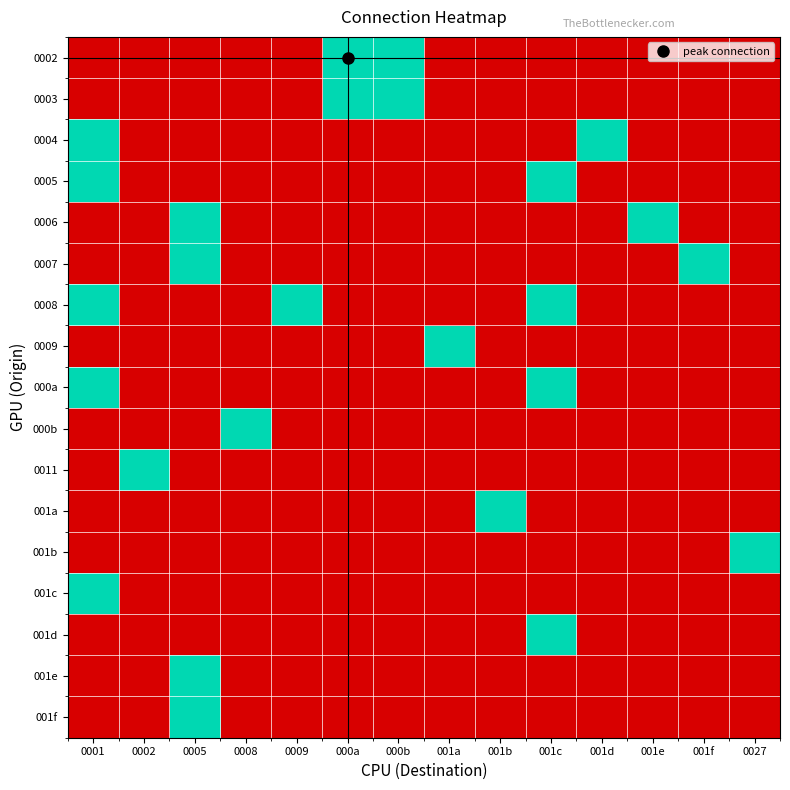

Reading left to right, extract all data points from this chart.

0002: 0001=0	0002=0	0005=0	0008=0	0009=0	000a=1	000b=1	001a=0	001b=0	001c=0	001d=0	001e=0	001f=0	0027=0
0003: 0001=0	0002=0	0005=0	0008=0	0009=0	000a=1	000b=1	001a=0	001b=0	001c=0	001d=0	001e=0	001f=0	0027=0
0004: 0001=1	0002=0	0005=0	0008=0	0009=0	000a=0	000b=0	001a=0	001b=0	001c=0	001d=1	001e=0	001f=0	0027=0
0005: 0001=1	0002=0	0005=0	0008=0	0009=0	000a=0	000b=0	001a=0	001b=0	001c=1	001d=0	001e=0	001f=0	0027=0
0006: 0001=0	0002=0	0005=1	0008=0	0009=0	000a=0	000b=0	001a=0	001b=0	001c=0	001d=0	001e=1	001f=0	0027=0
0007: 0001=0	0002=0	0005=1	0008=0	0009=0	000a=0	000b=0	001a=0	001b=0	001c=0	001d=0	001e=0	001f=1	0027=0
0008: 0001=1	0002=0	0005=0	0008=0	0009=1	000a=0	000b=0	001a=0	001b=0	001c=1	001d=0	001e=0	001f=0	0027=0
0009: 0001=0	0002=0	0005=0	0008=0	0009=0	000a=0	000b=0	001a=1	001b=0	001c=0	001d=0	001e=0	001f=0	0027=0
000a: 0001=1	0002=0	0005=0	0008=0	0009=0	000a=0	000b=0	001a=0	001b=0	001c=1	001d=0	001e=0	001f=0	0027=0
000b: 0001=0	0002=0	0005=0	0008=1	0009=0	000a=0	000b=0	001a=0	001b=0	001c=0	001d=0	001e=0	001f=0	0027=0
0011: 0001=0	0002=1	0005=0	0008=0	0009=0	000a=0	000b=0	001a=0	001b=0	001c=0	001d=0	001e=0	001f=0	0027=0
001a: 0001=0	0002=0	0005=0	0008=0	0009=0	000a=0	000b=0	001a=0	001b=1	001c=0	001d=0	001e=0	001f=0	0027=0
001b: 0001=0	0002=0	0005=0	0008=0	0009=0	000a=0	000b=0	001a=0	001b=0	001c=0	001d=0	001e=0	001f=0	0027=1
001c: 0001=1	0002=0	0005=0	0008=0	0009=0	000a=0	000b=0	001a=0	001b=0	001c=0	001d=0	001e=0	001f=0	0027=0
001d: 0001=0	0002=0	0005=0	0008=0	0009=0	000a=0	000b=0	001a=0	001b=0	001c=1	001d=0	001e=0	001f=0	0027=0
001e: 0001=0	0002=0	0005=1	0008=0	0009=0	000a=0	000b=0	001a=0	001b=0	001c=0	001d=0	001e=0	001f=0	0027=0
001f: 0001=0	0002=0	0005=1	0008=0	0009=0	000a=0	000b=0	001a=0	001b=0	001c=0	001d=0	001e=0	001f=0	0027=0